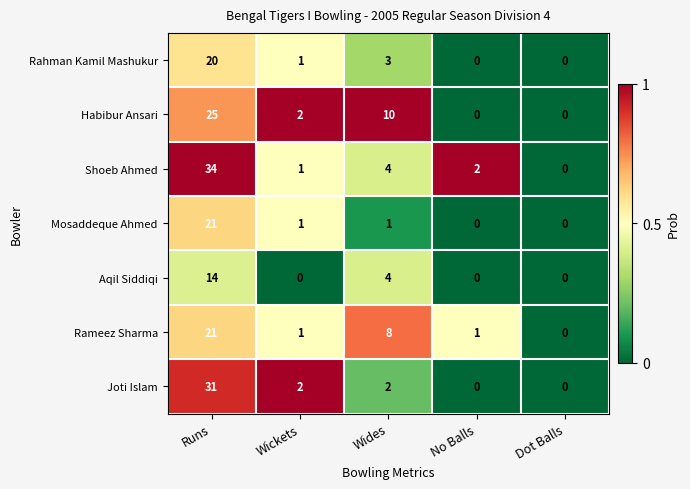

Which series changed the most between Runs and Wickets?

Shoeb Ahmed